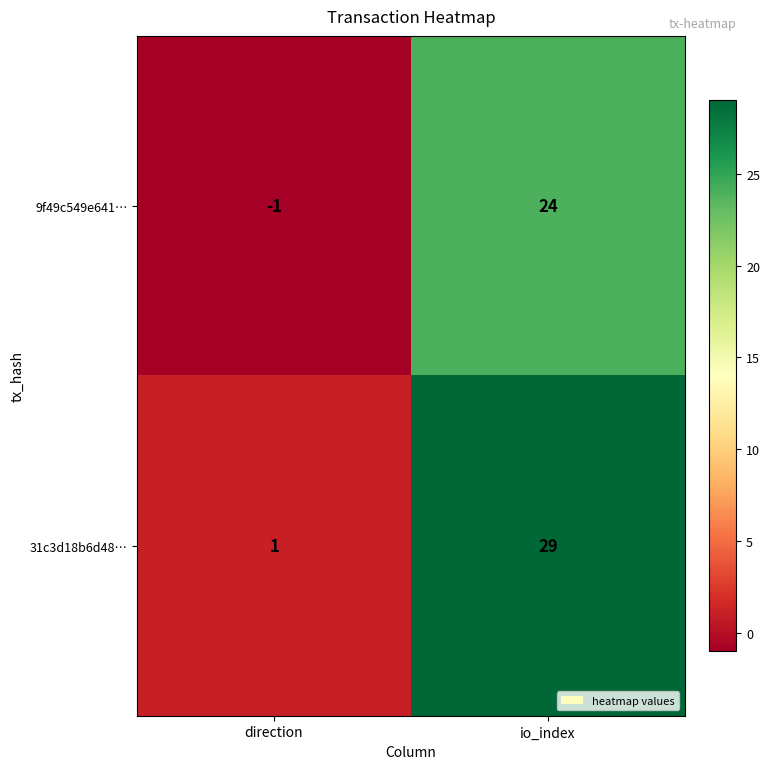

Which series has the largest total across all categories?

31c3d18b6d48…